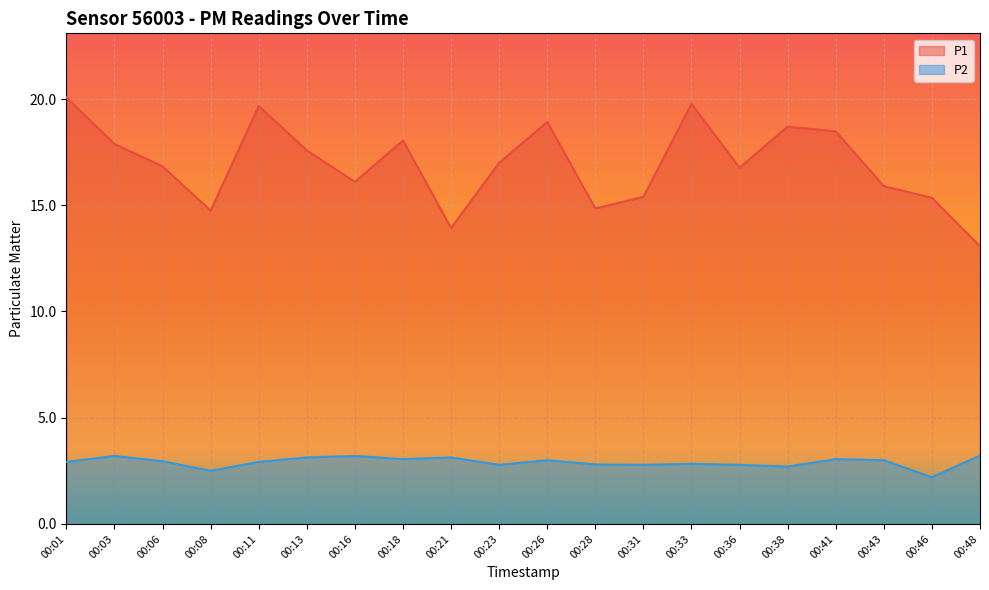

What are all the series names shown in the legend?

P1, P2